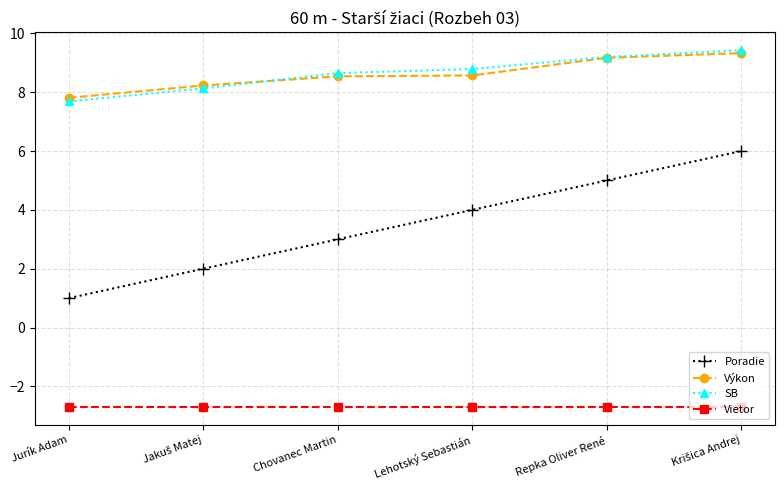

What is the difference between the highest and lowest values at Lehotský Sebastián?

11.5